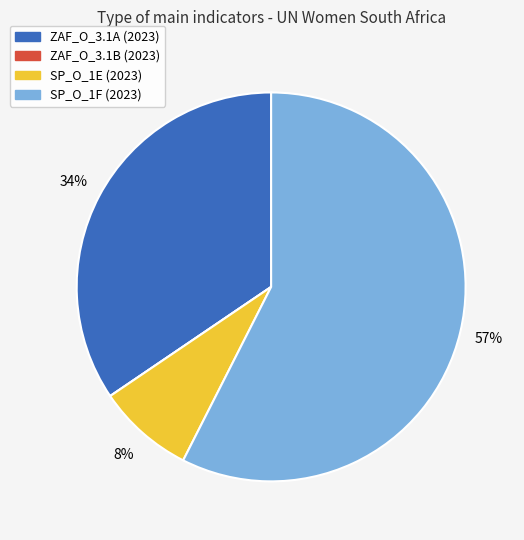

To the nearest percent, what percentage of the pie is ZAF_O_3.1A (2023)?

34%